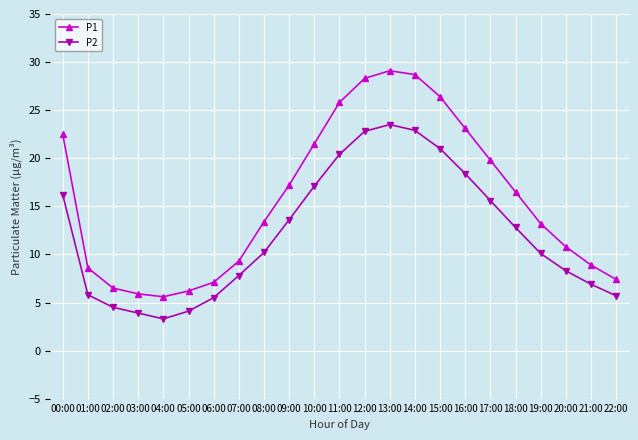

Is it true that P1 equals 23.3 at 08:00?

False